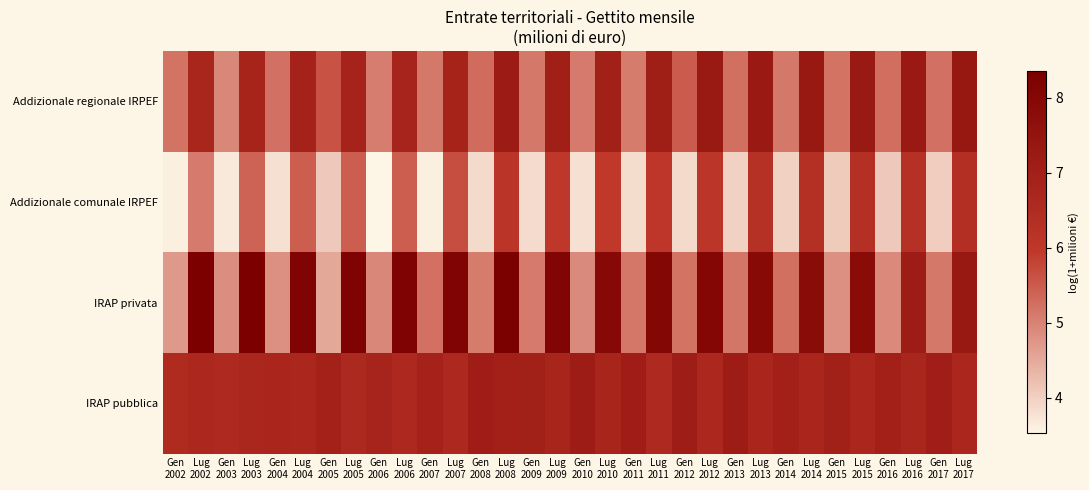

Which series changed the most between Gen 2010 and Lug 2016?

Addizionale comunale IRPEF